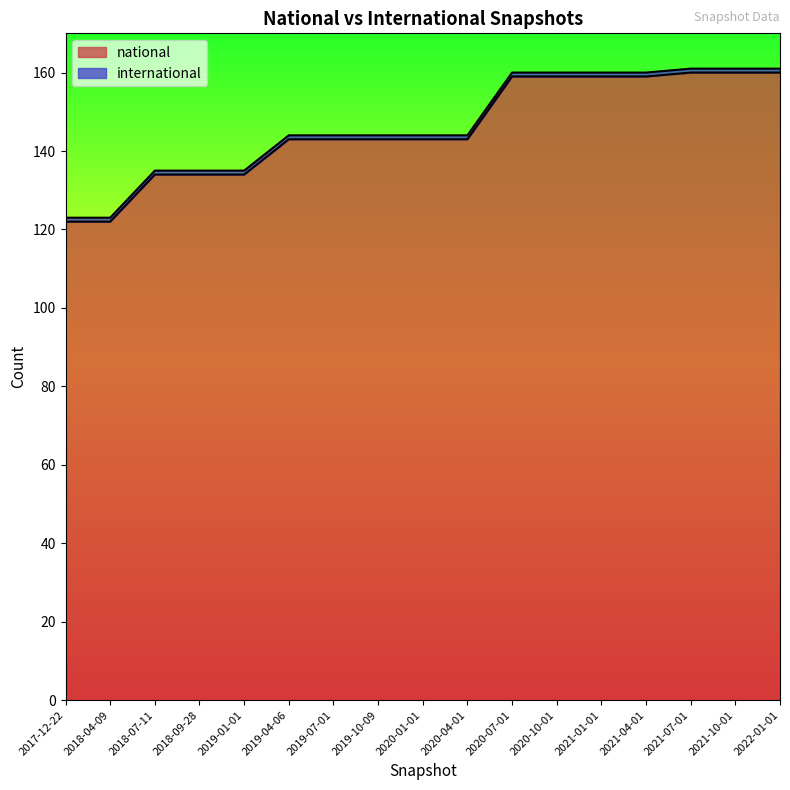

The value at 2020-10-01 is 35. True or false?

False